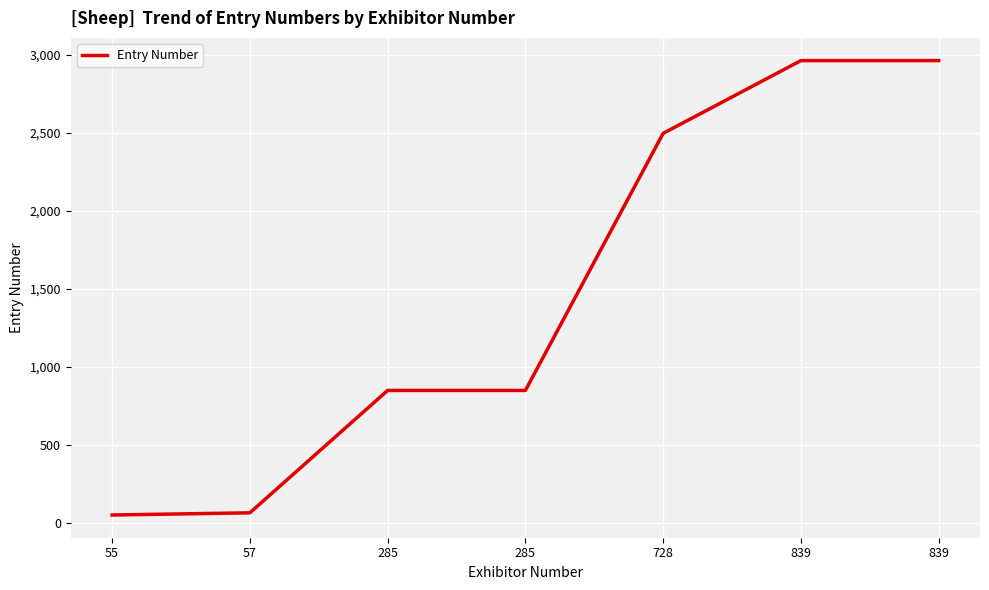

Count the number of data series in this chart.

1